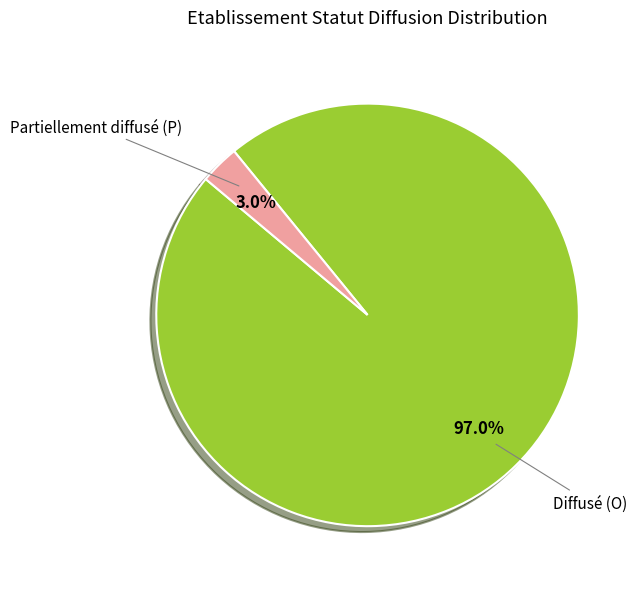

Is there a majority slice in this chart?

Yes